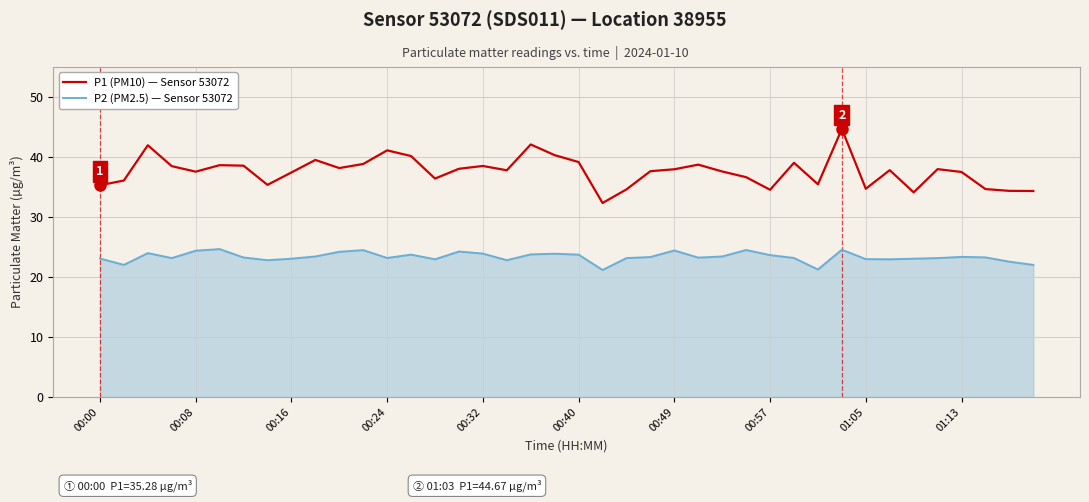

Which series has the largest total across all categories?

P1 (PM10) — Sensor 53072